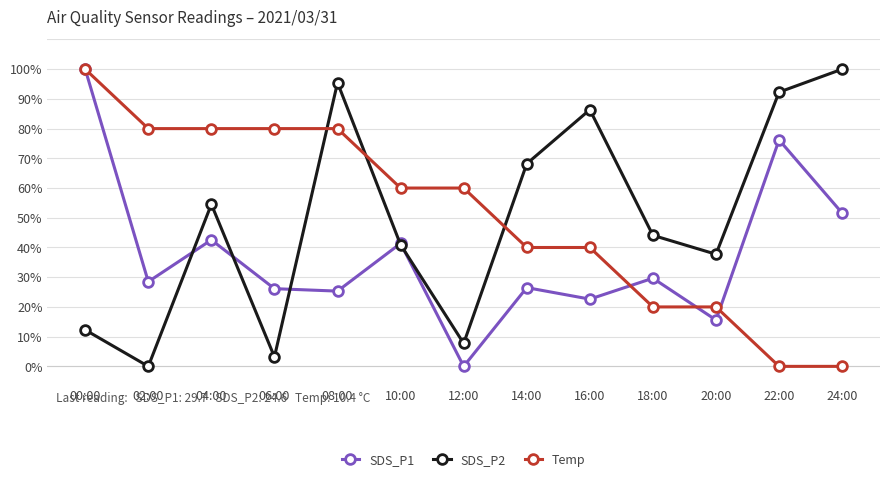

Where does the SDS_P2 series first go above 44?

04:00